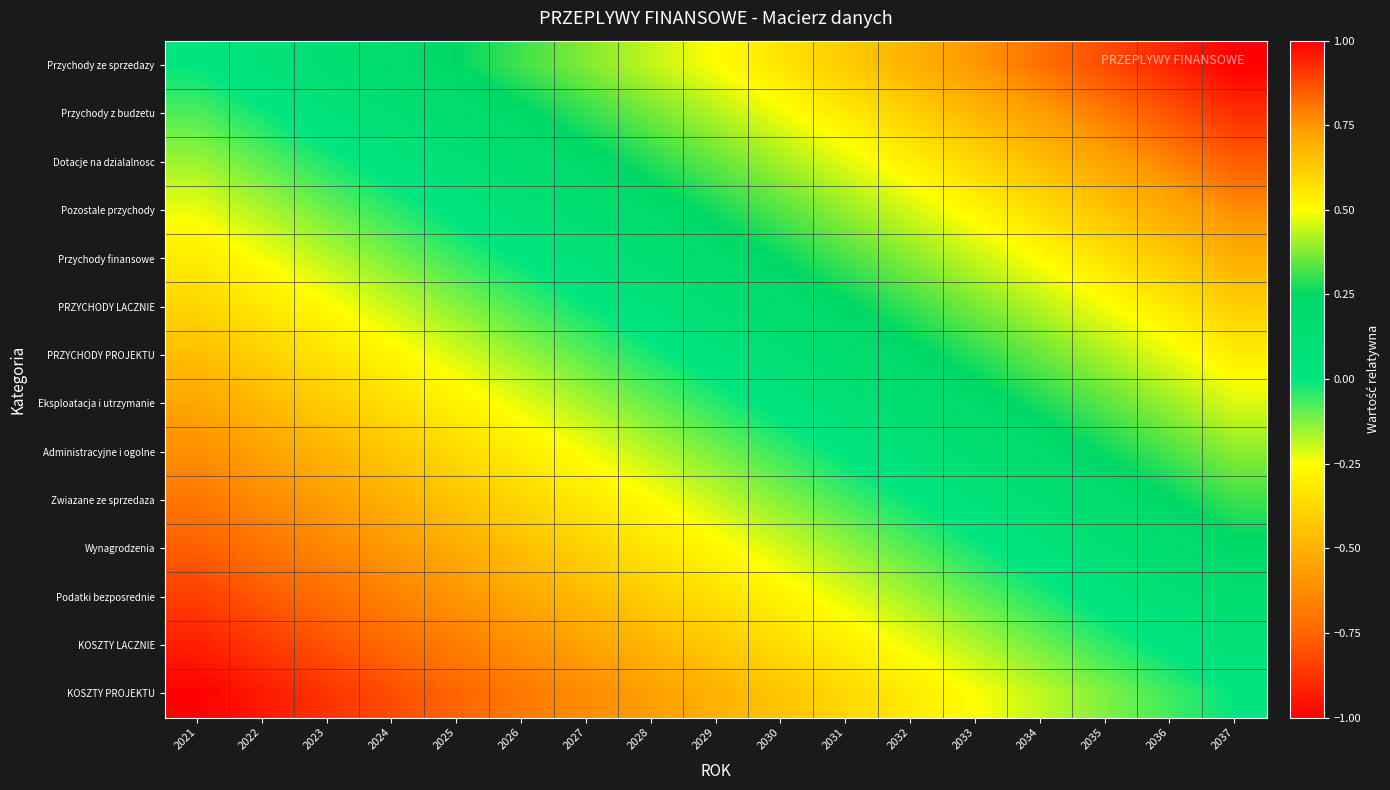

How many distinct data groups are displayed?

14